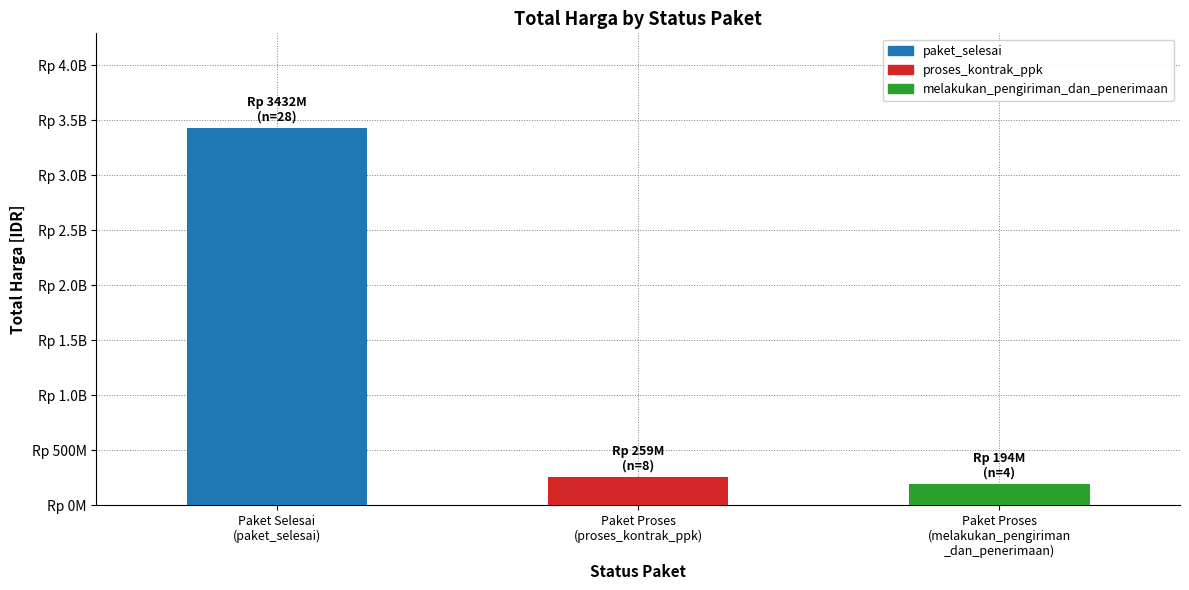

Are the bars horizontal?

No